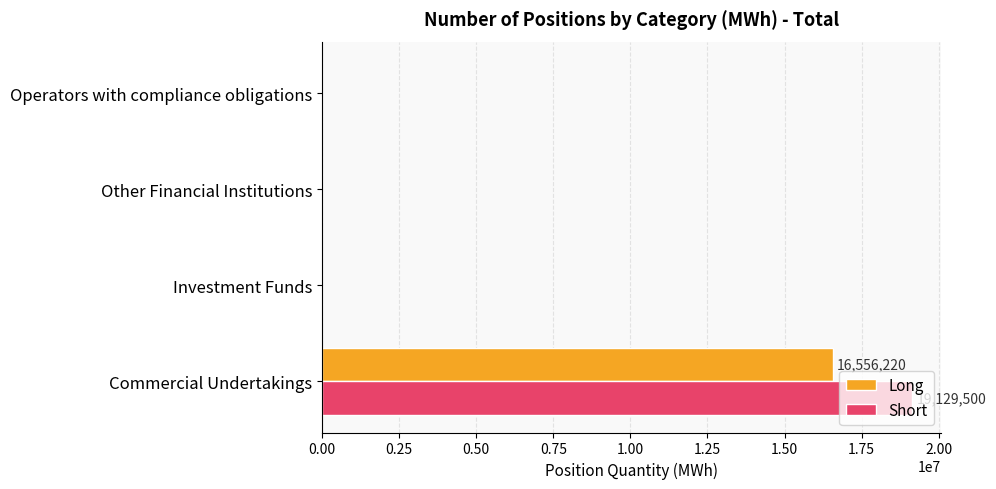

True or false: Short has a value of 0 at Investment Funds.

True